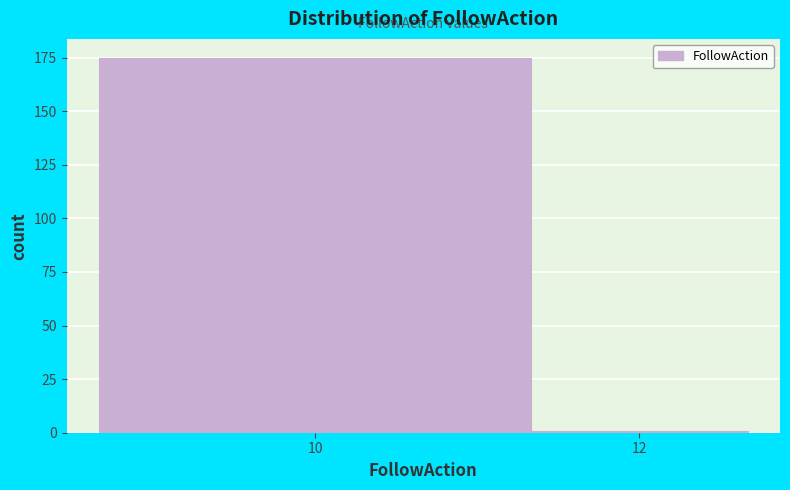

Reading left to right, list all the values displayed in this chart.

175	1